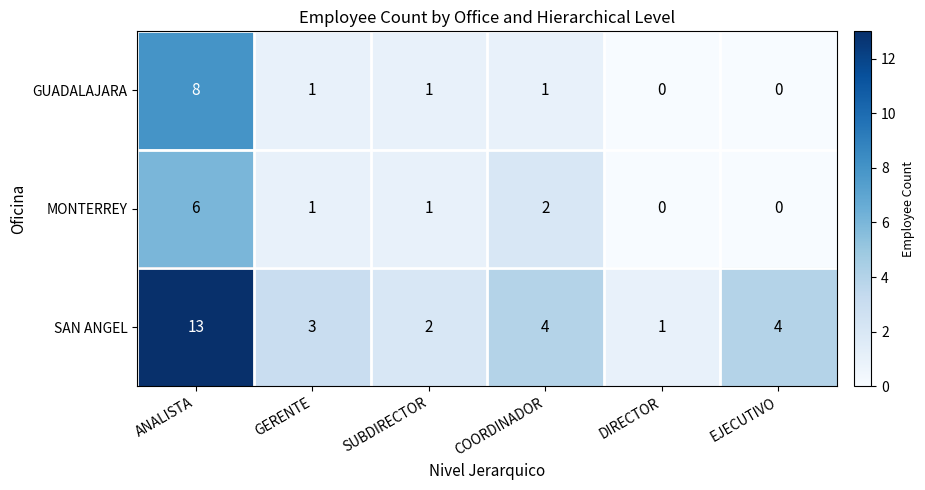

What is the maximum value shown in the chart?

13